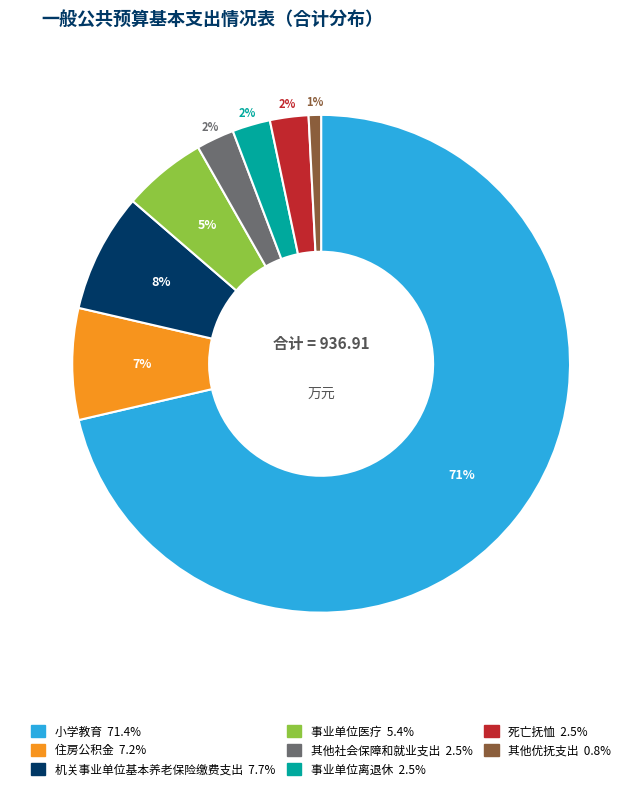

True or false: 机关事业单位基本养老保险缴费支出 accounts for 17% of the total.

False